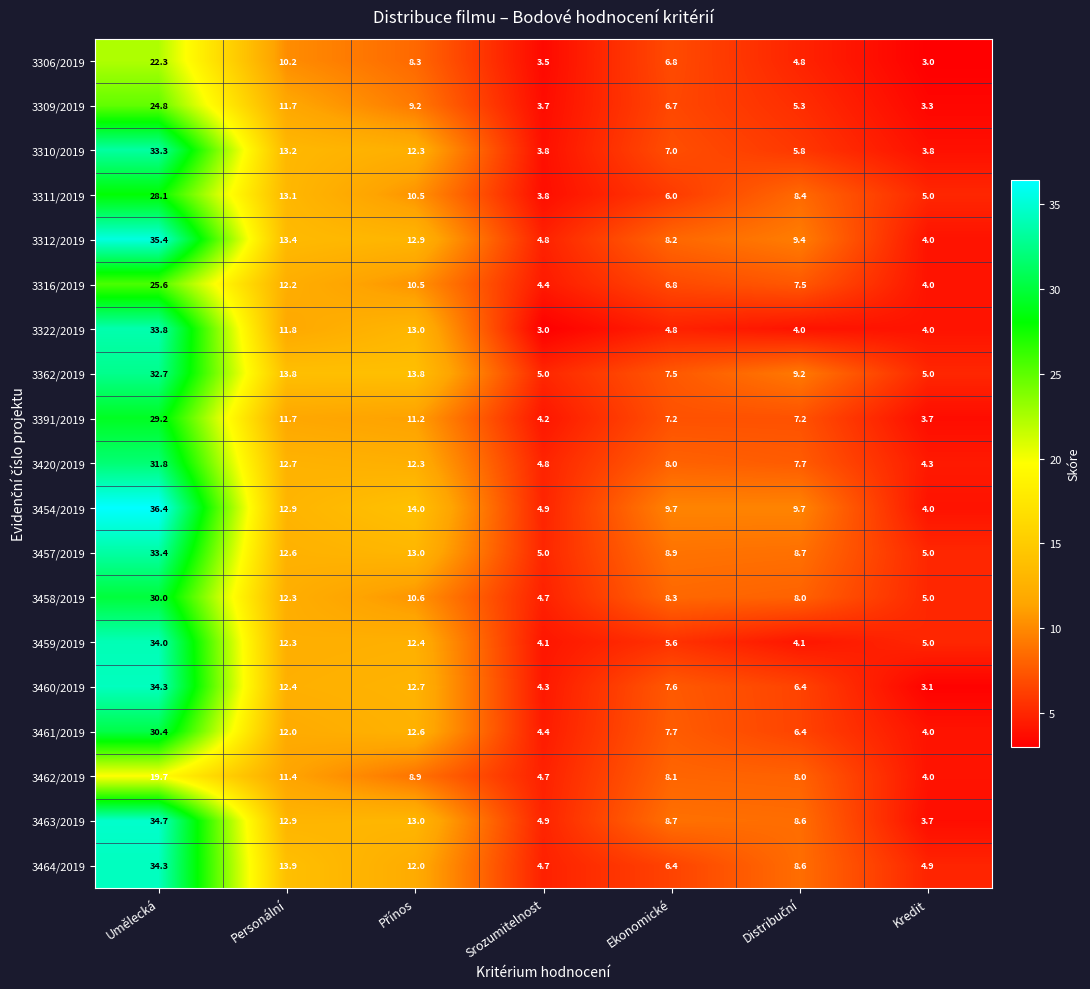

Which series changed the most between Ekonomické and Kredit?

3454/2019